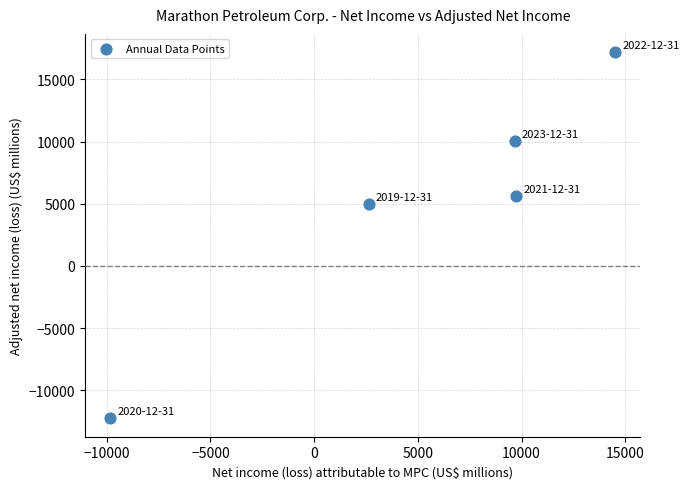

What is the average X value?

5349